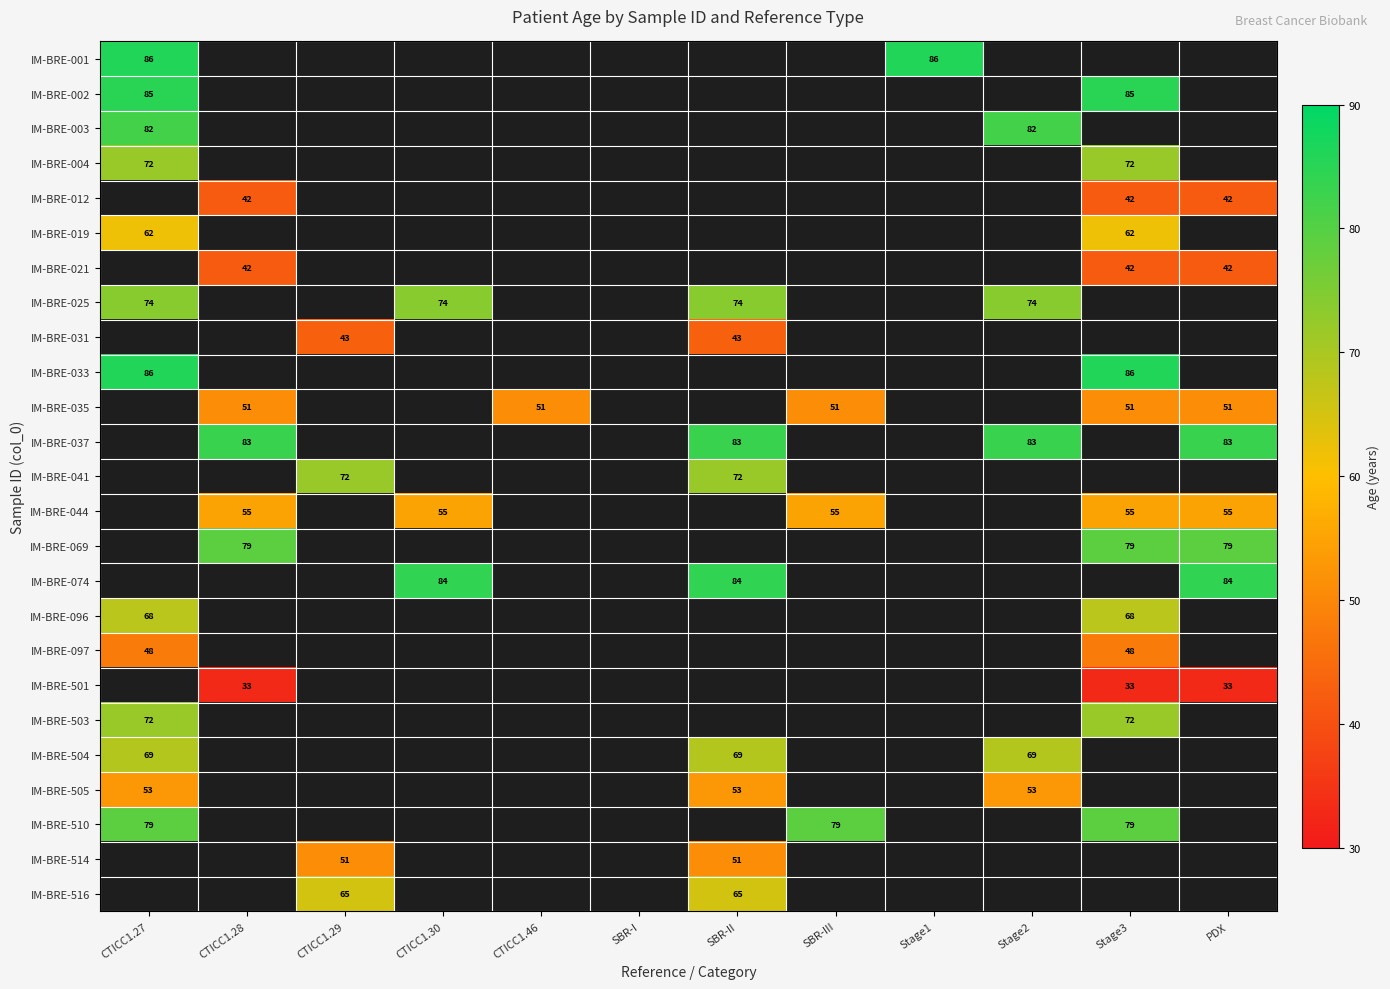

The value of IM-BRE-044 at PDX is 55. True or false?

True